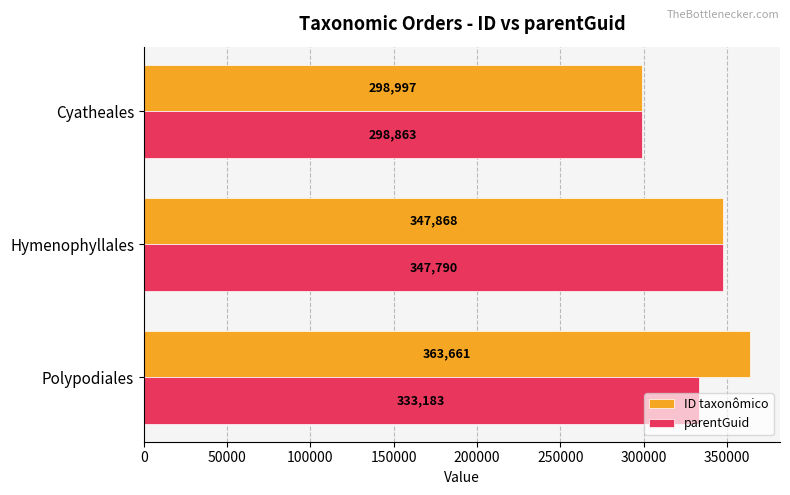

At how many categories does at least one series exceed 326648?

2